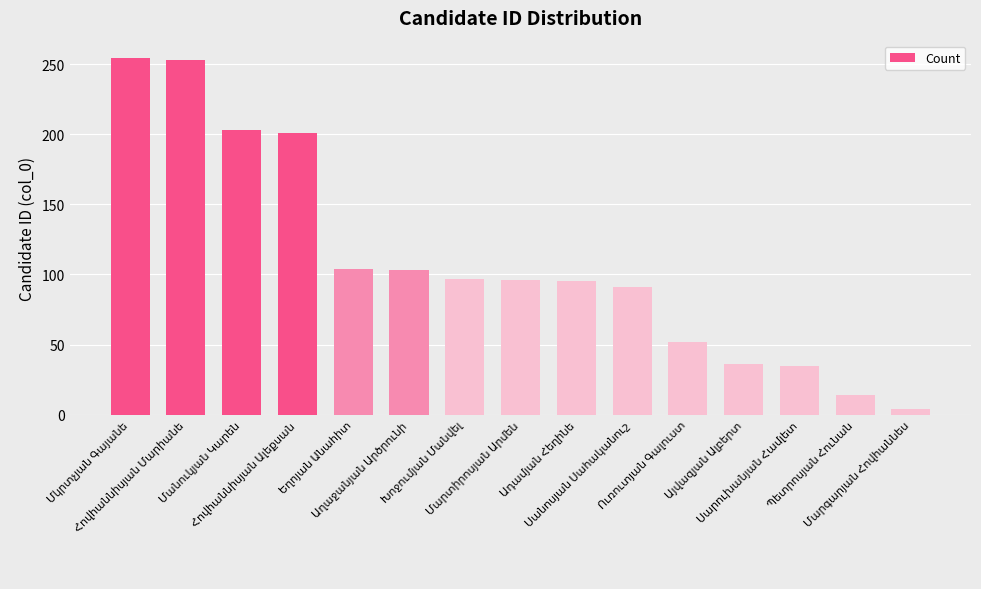

What is the sum of all values?

1638